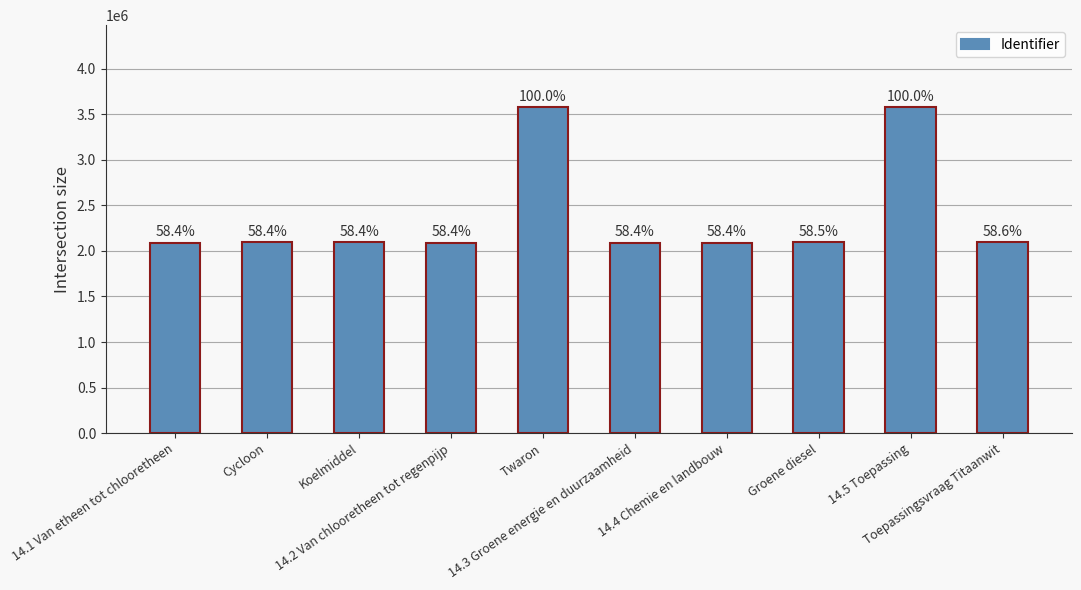

Approximately how many times larger is the value at Toepassingsvraag Titaanwit compared to Groene diesel?

1.0